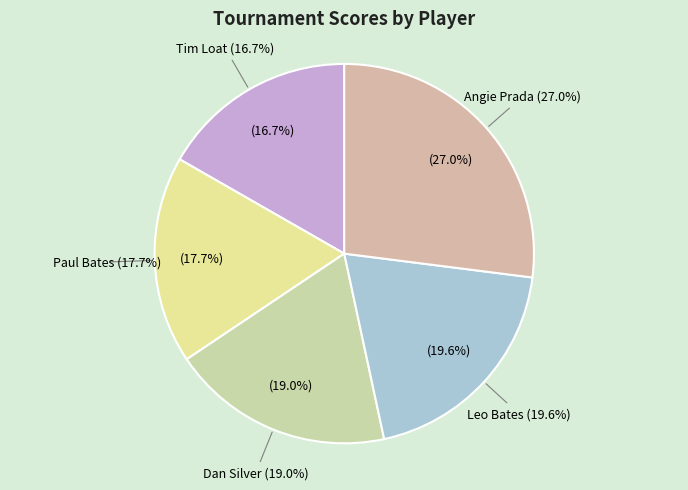

To the nearest percent, what is the difference between the largest and smallest slice percentages?

10%